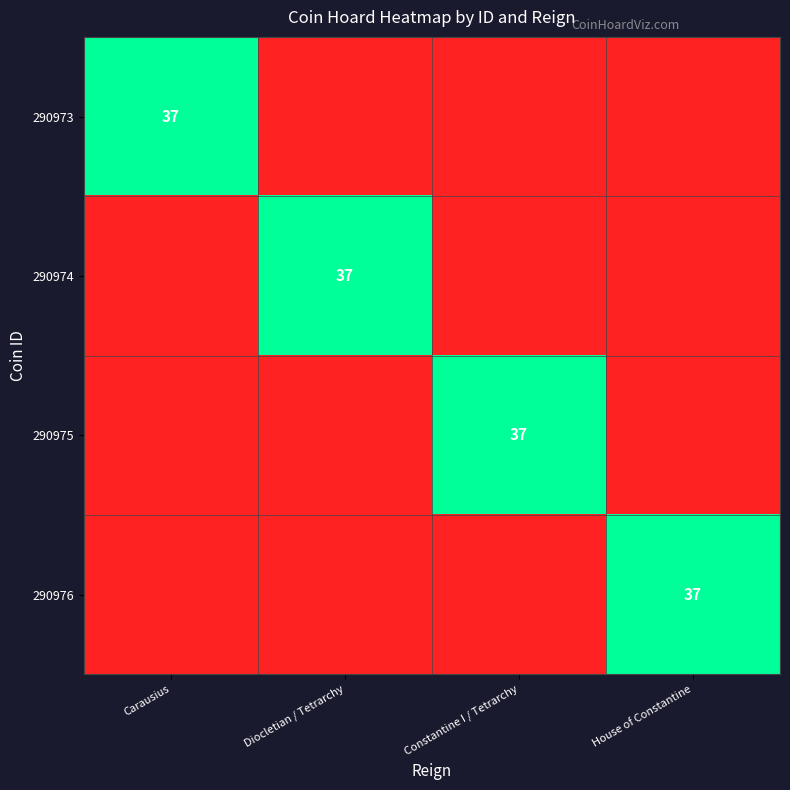

At which category is the sum across all series the highest?

Carausius